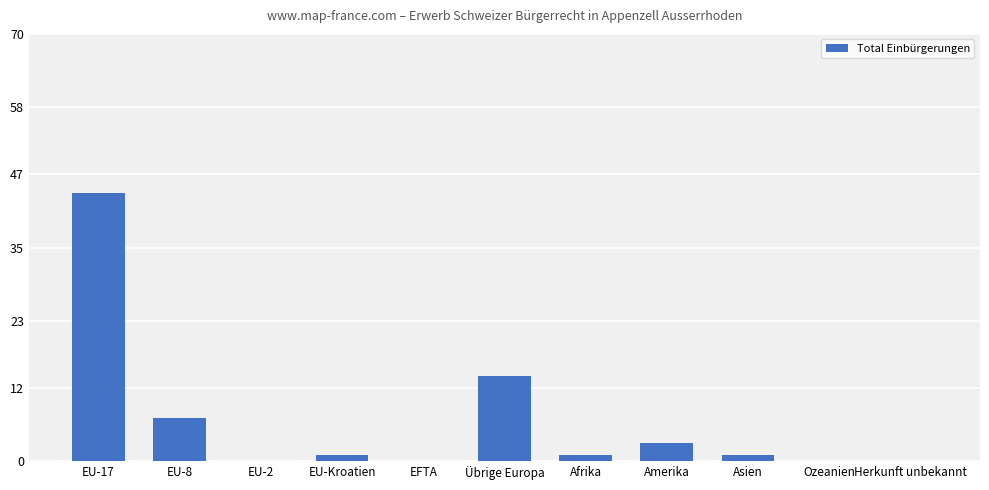

Reading left to right, transcribe all the data shown in this chart.

44	7	0	1	0	14	1	3	1	0	0